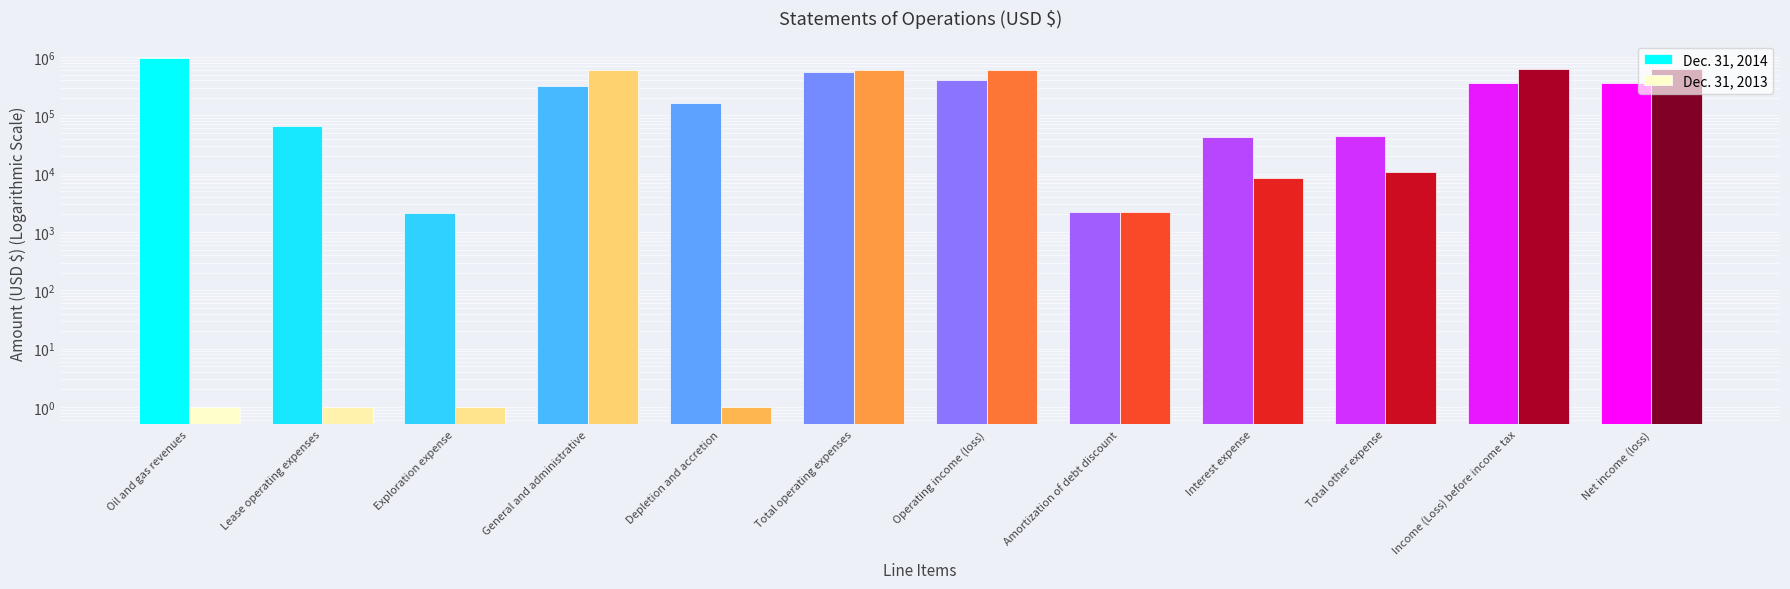

What is the highest value of the Dec. 31, 2014 series?

957494